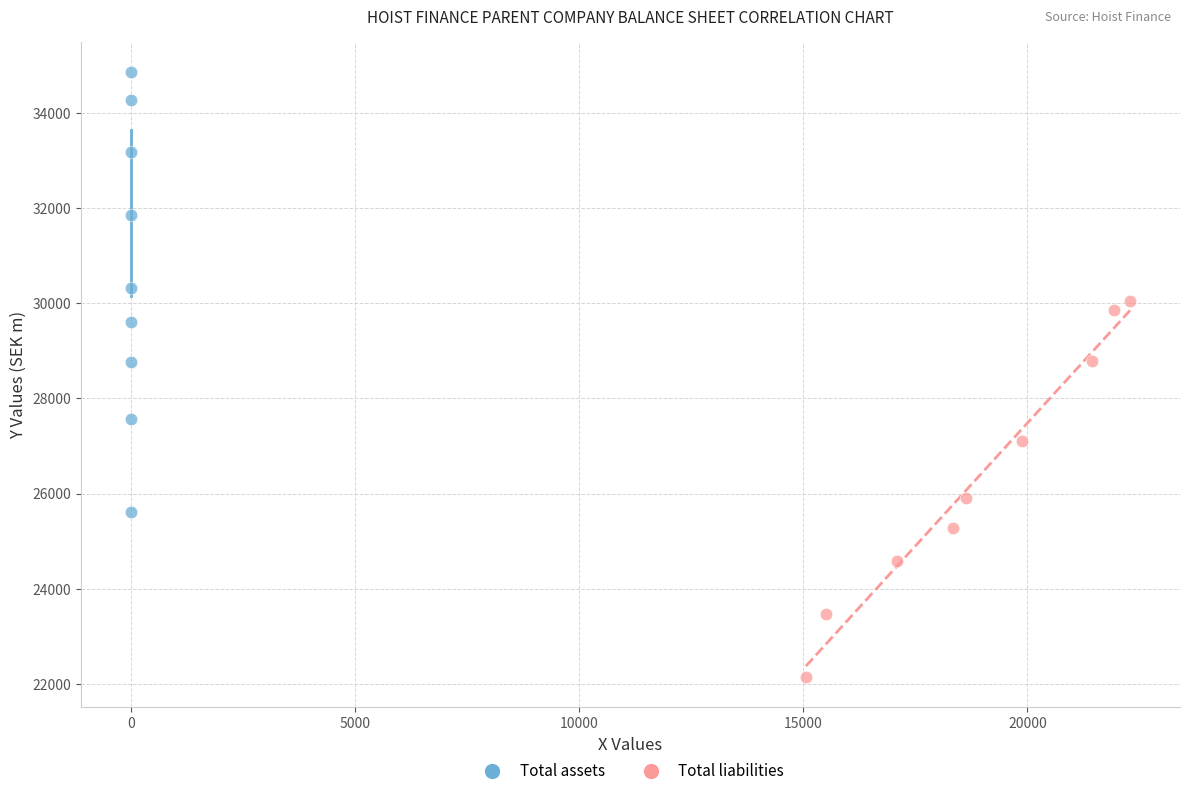

Which series contains the lowest Y value?

Total liabilities